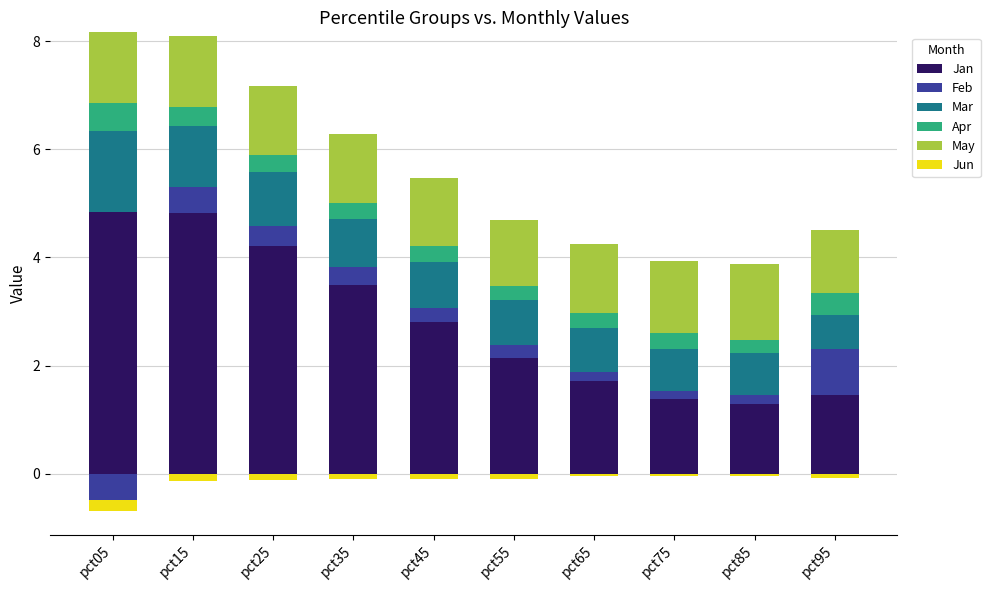

What is the value of the Feb bar at the 2nd from the left?

0.5